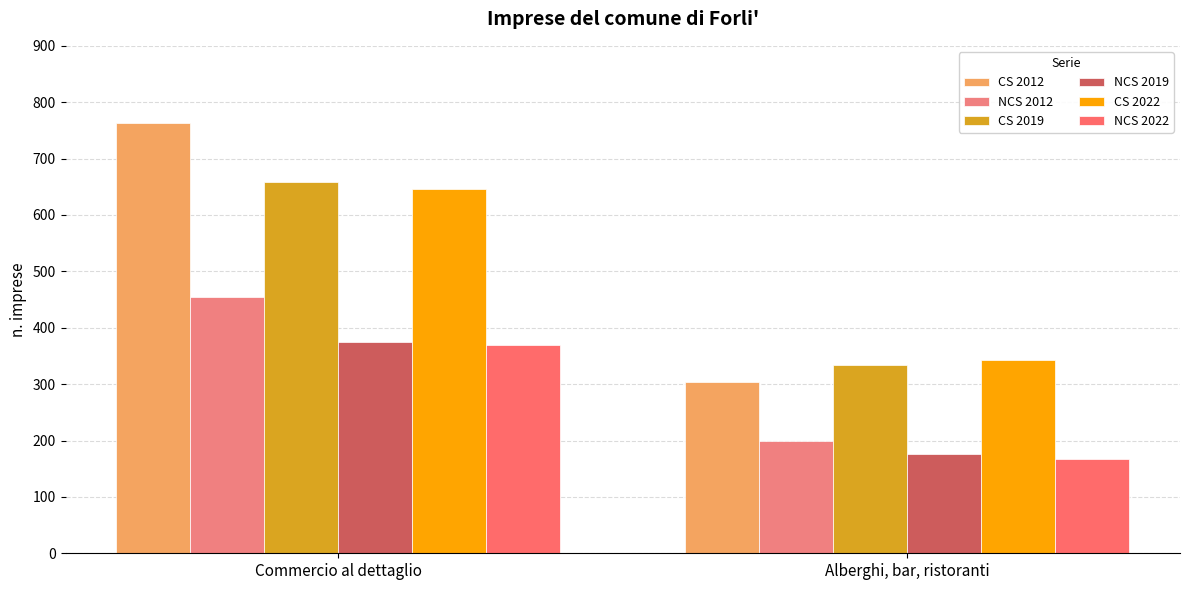

What are all the series names shown in the legend?

CS 2012, NCS 2012, CS 2019, NCS 2019, CS 2022, NCS 2022